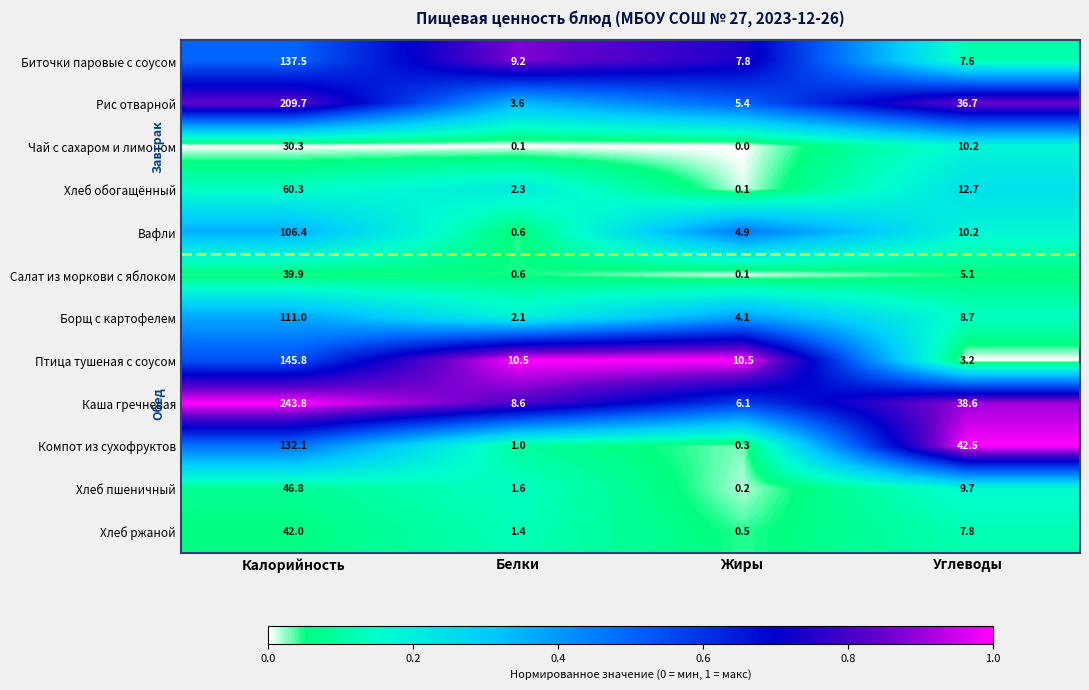

At how many categories does at least one series exceed 0?

4